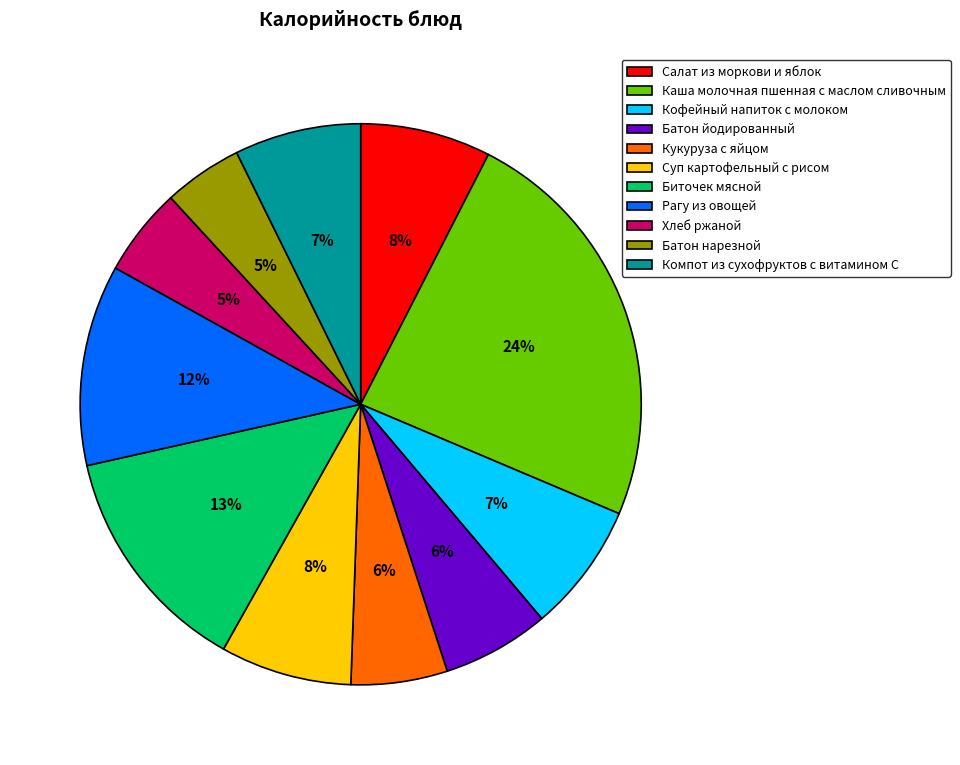

To the nearest percent, what is the difference between the largest and smallest slice percentages?

19%